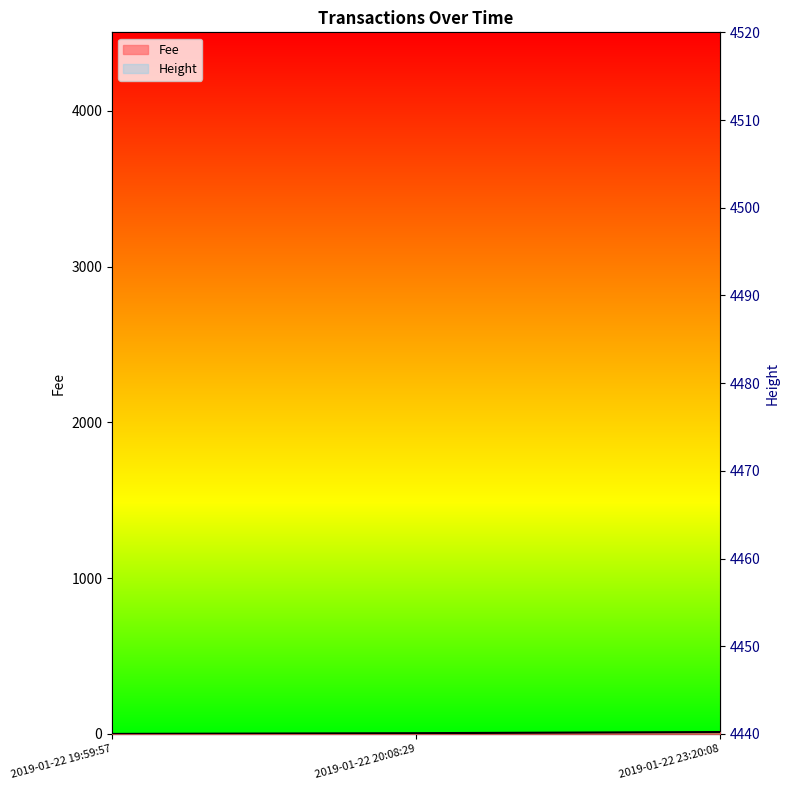

What is the maximum value for Height?

4503.0